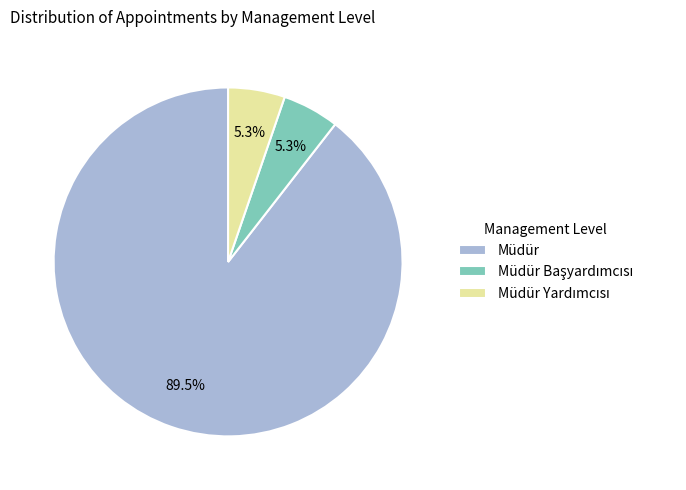

Which category has the biggest portion of the pie?

Müdür